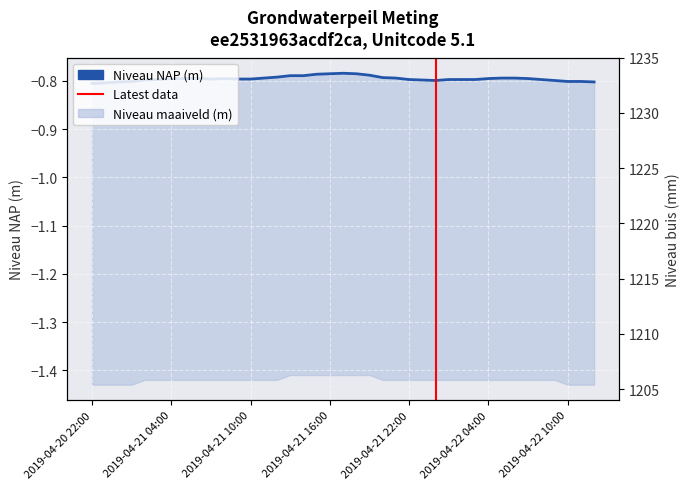

At which category does Niveau NAP (m) reach its first local valley?

2019-04-21 06:00